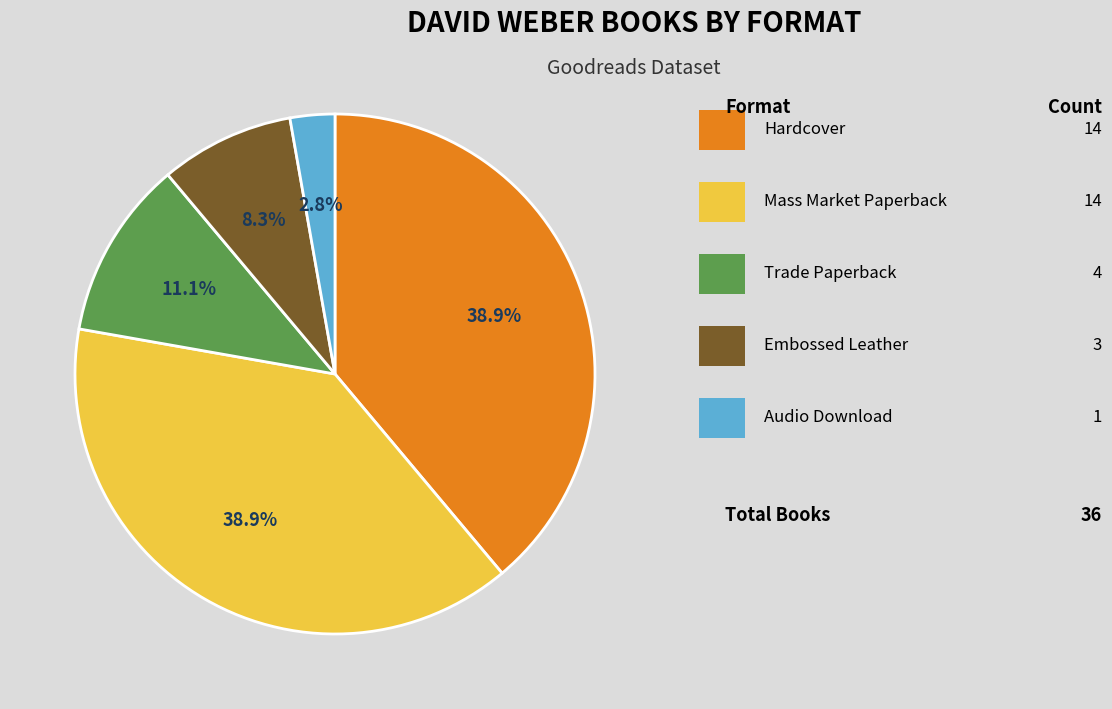

Is there a majority slice in this chart?

No